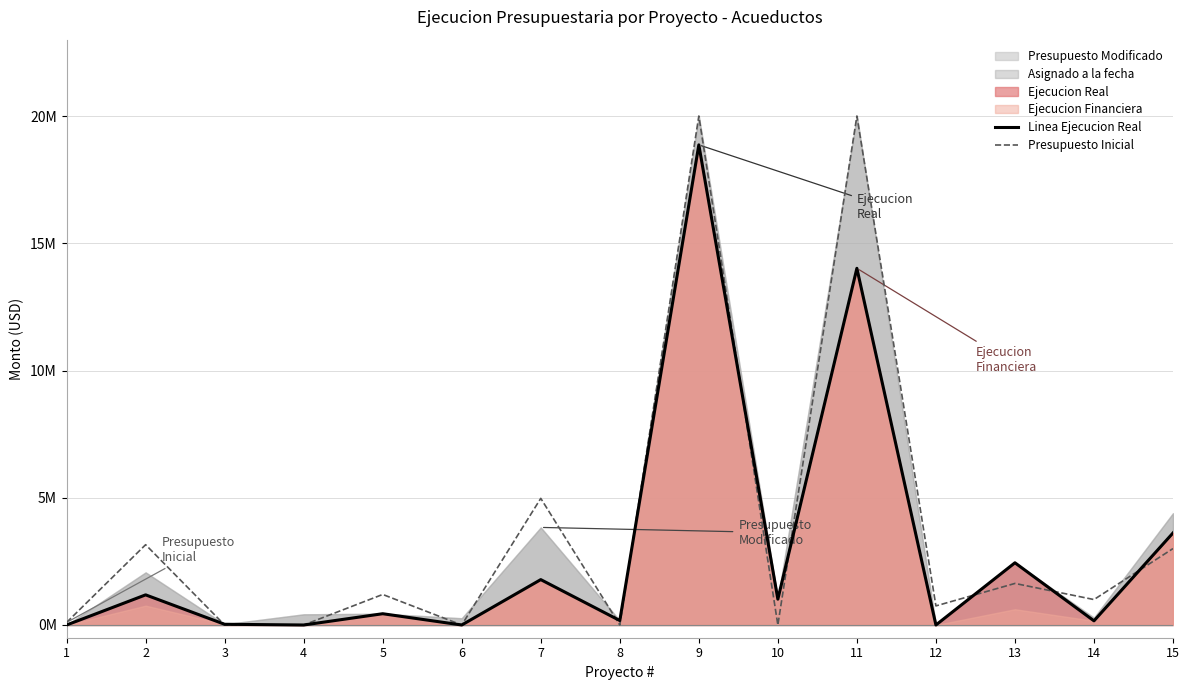

At 3, list the series in order from largest to smallest.

Linea Ejecucion Real, Presupuesto Inicial